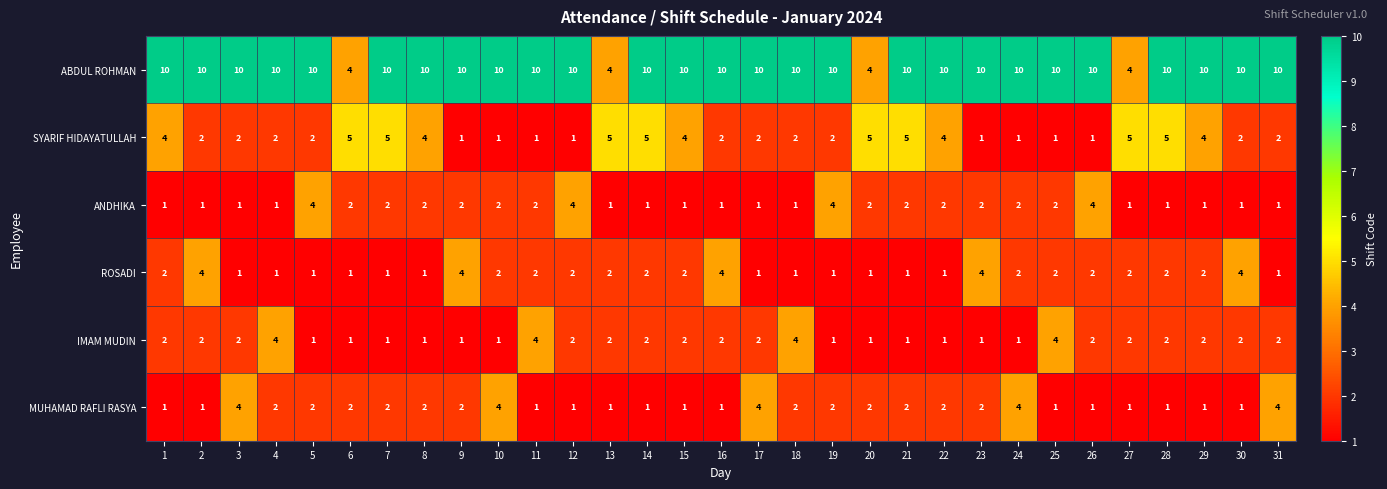

Which series changed the most between 14 and 15?

SYARIF HIDAYATULLAH